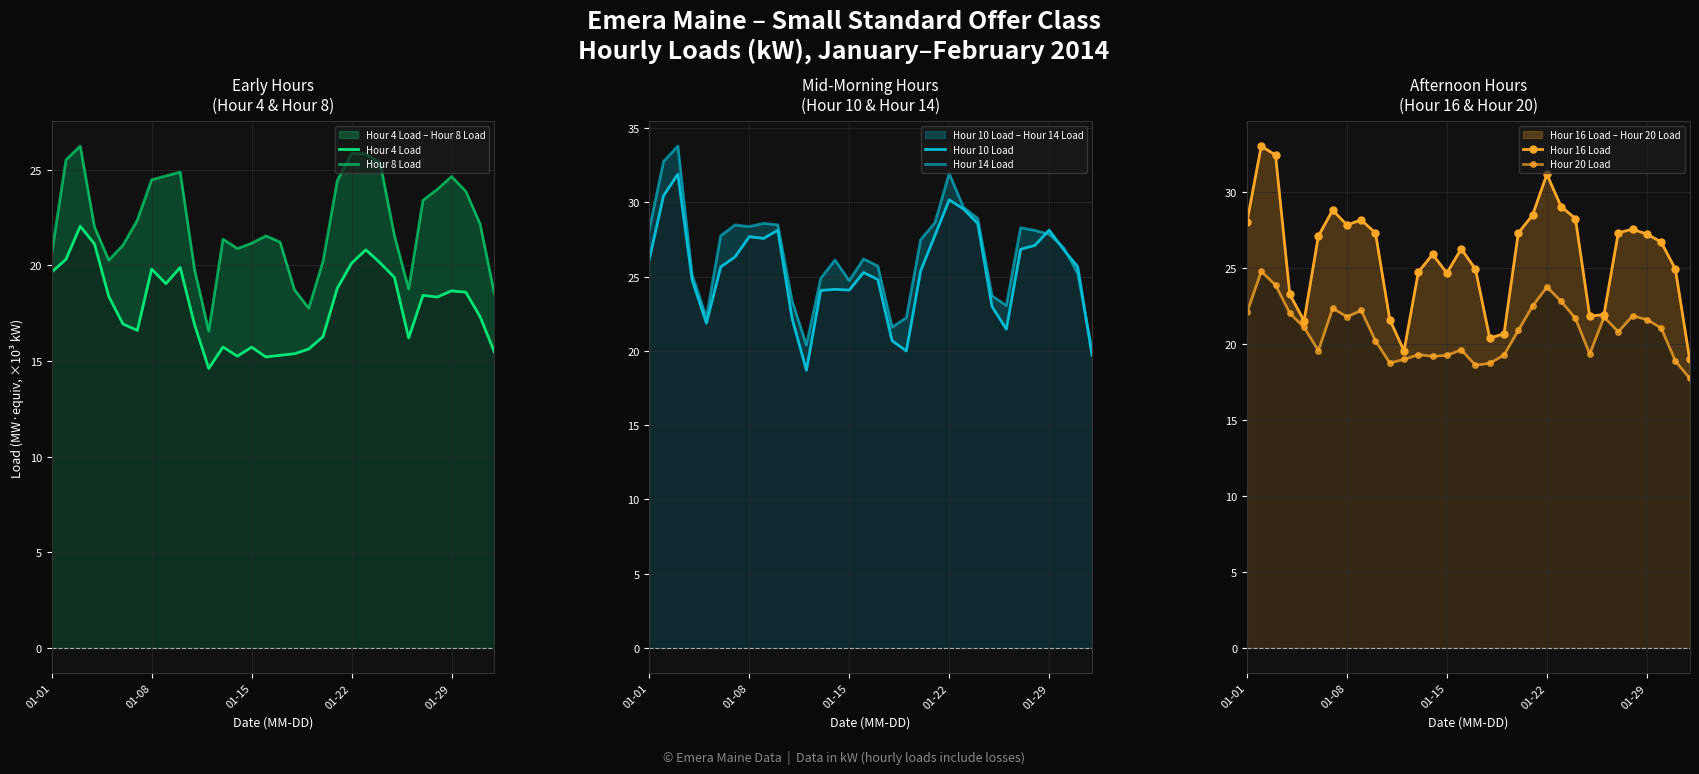

True or false: Hour 20 Load and Hour 14 Load cross at least once.

False